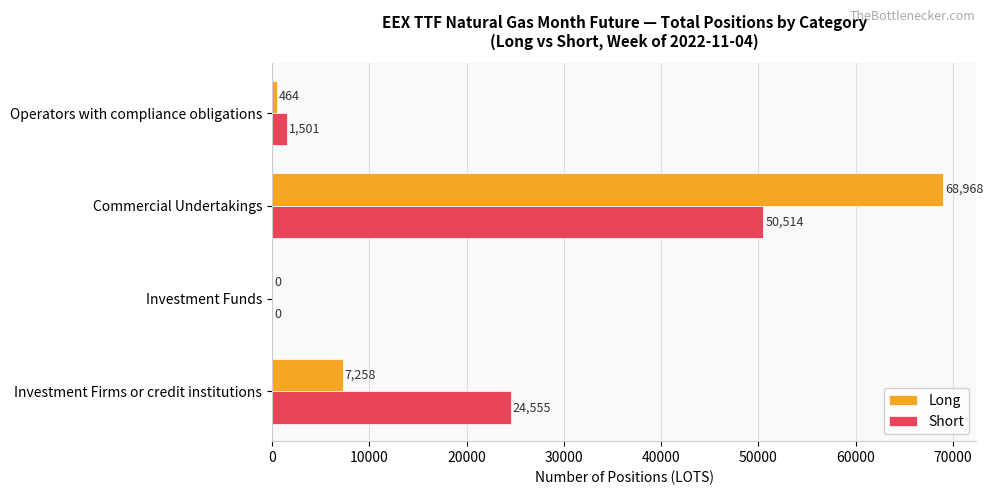

What is the sum of the Short values at Investment Firms or credit institutions and Investment Funds?

24555